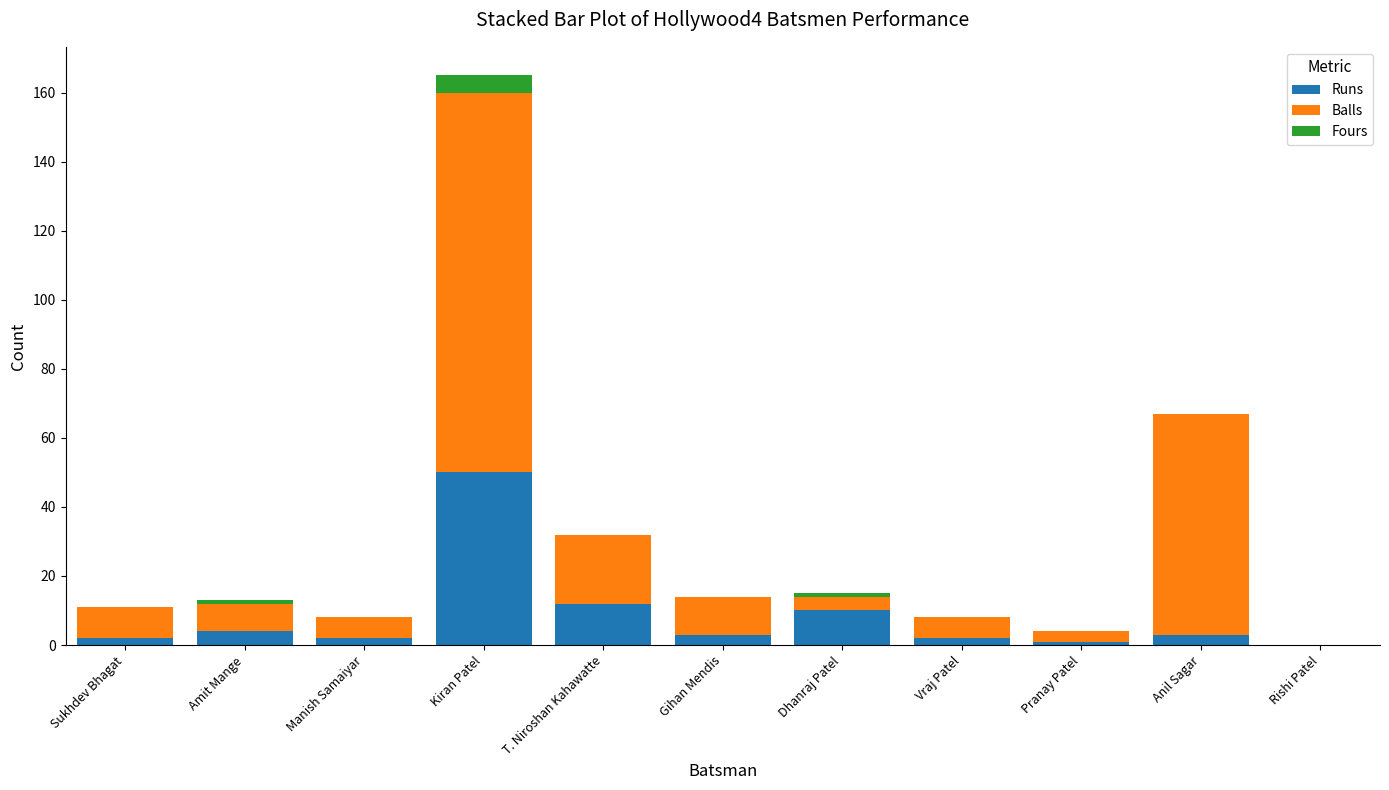

The Runs series shows 12 at T. Niroshan Kahawatte. True or false?

True